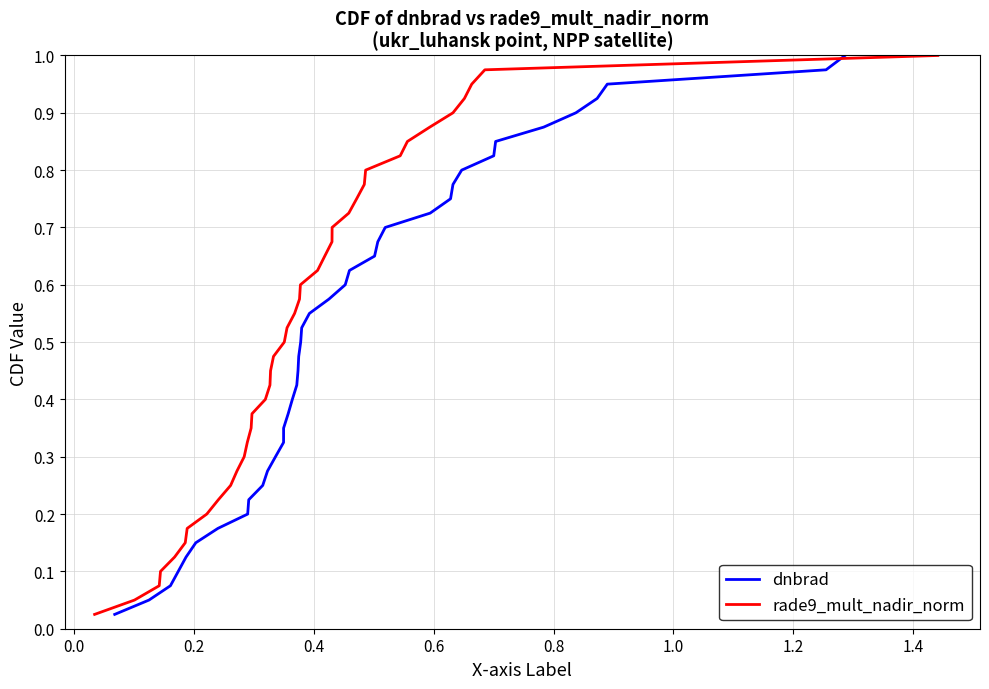

What are all the series names shown in the legend?

dnbrad, rade9_mult_nadir_norm